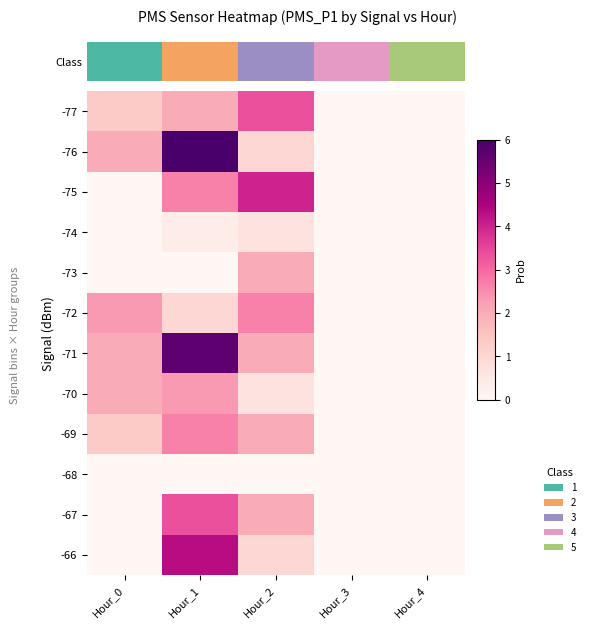

What is the total value across all series at Hour_1?

30.3